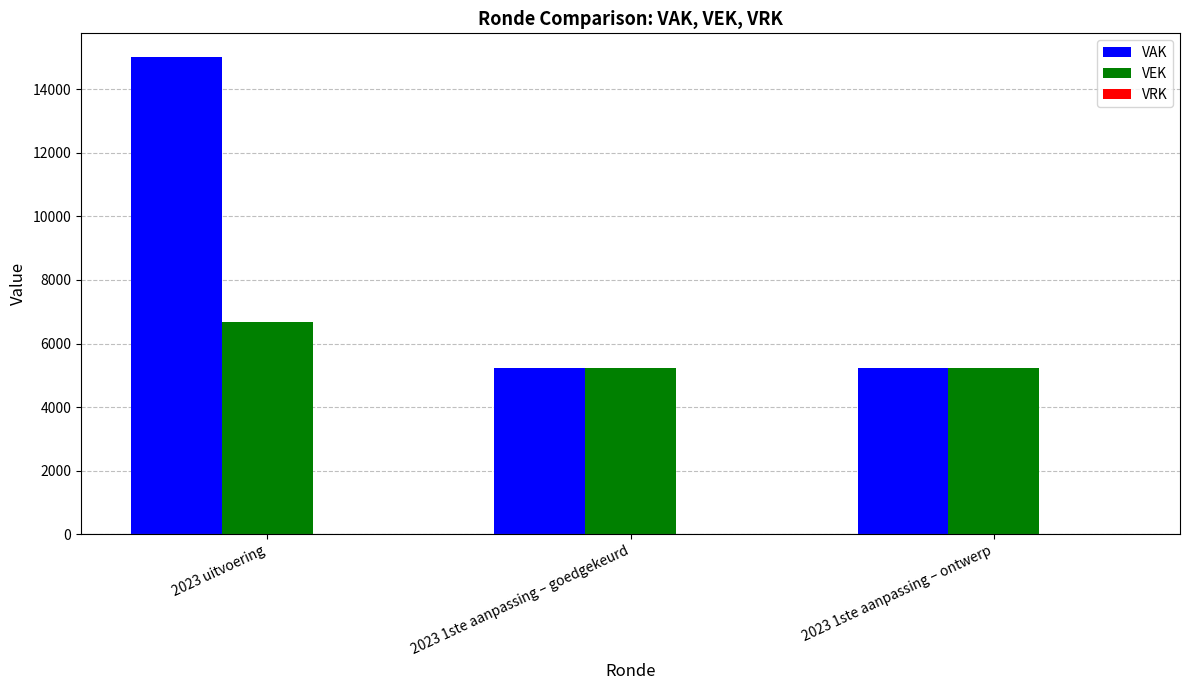

What is the maximum value shown in the chart?

15000